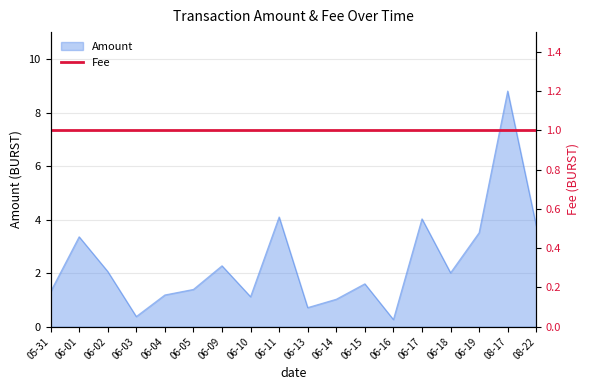

What is the lowest value of the Amount series?

0.3